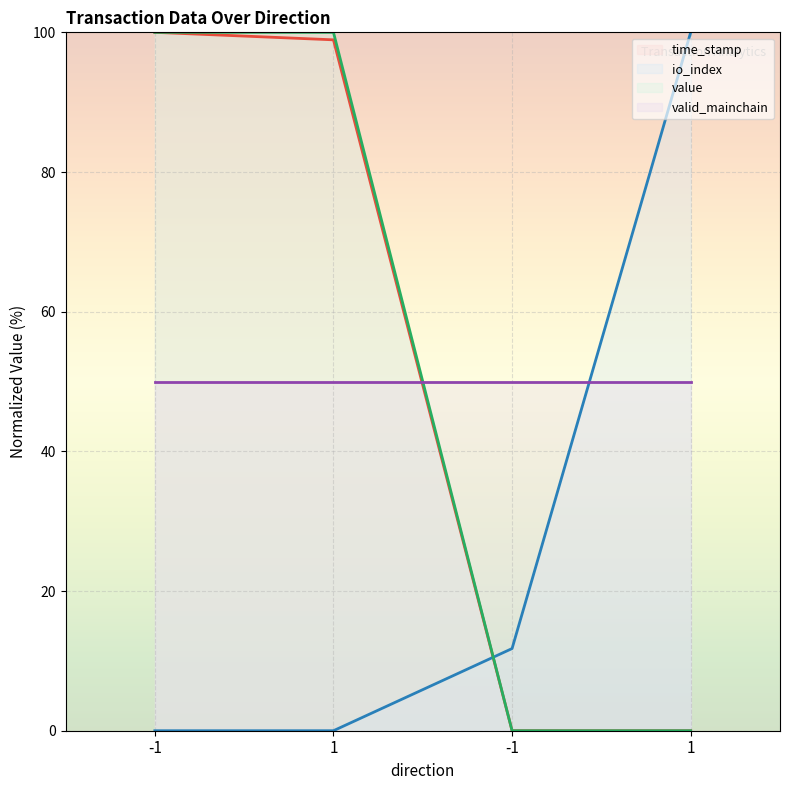

Is the value of valid_mainchain line at 1 greater than the value of value line at 1?

No